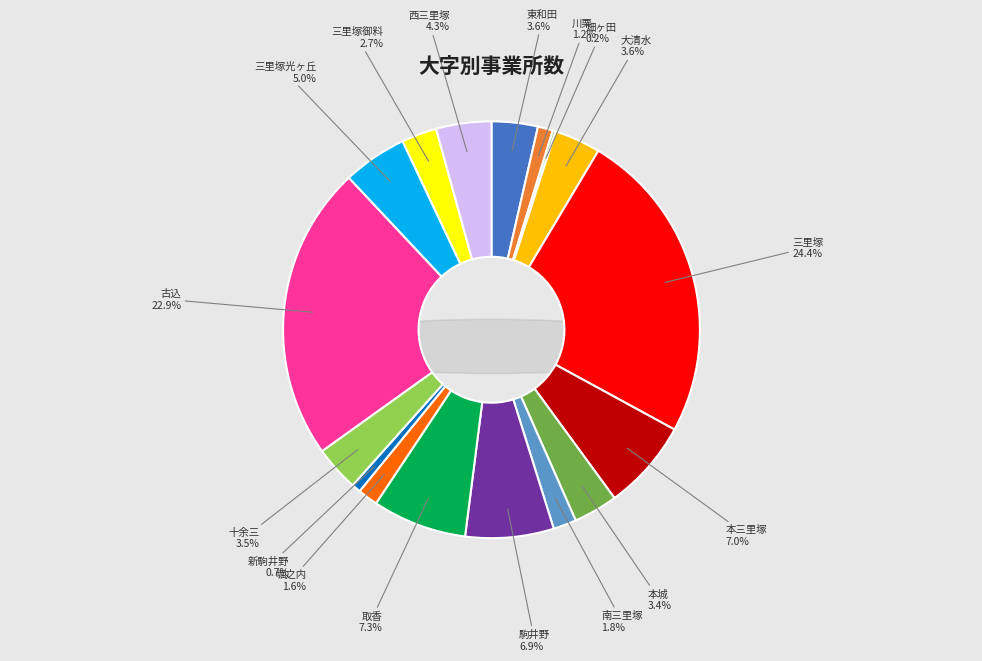

Does 取香 represent more than half of the total?

No